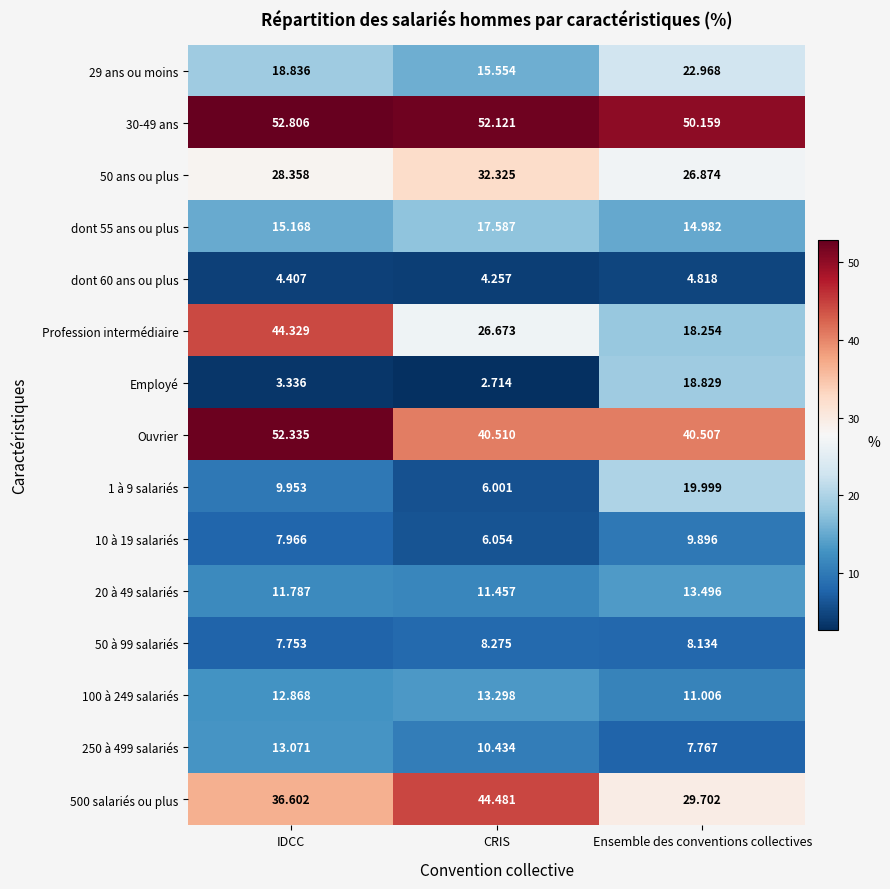

Which category has the highest value in the Ouvrier series?

IDCC